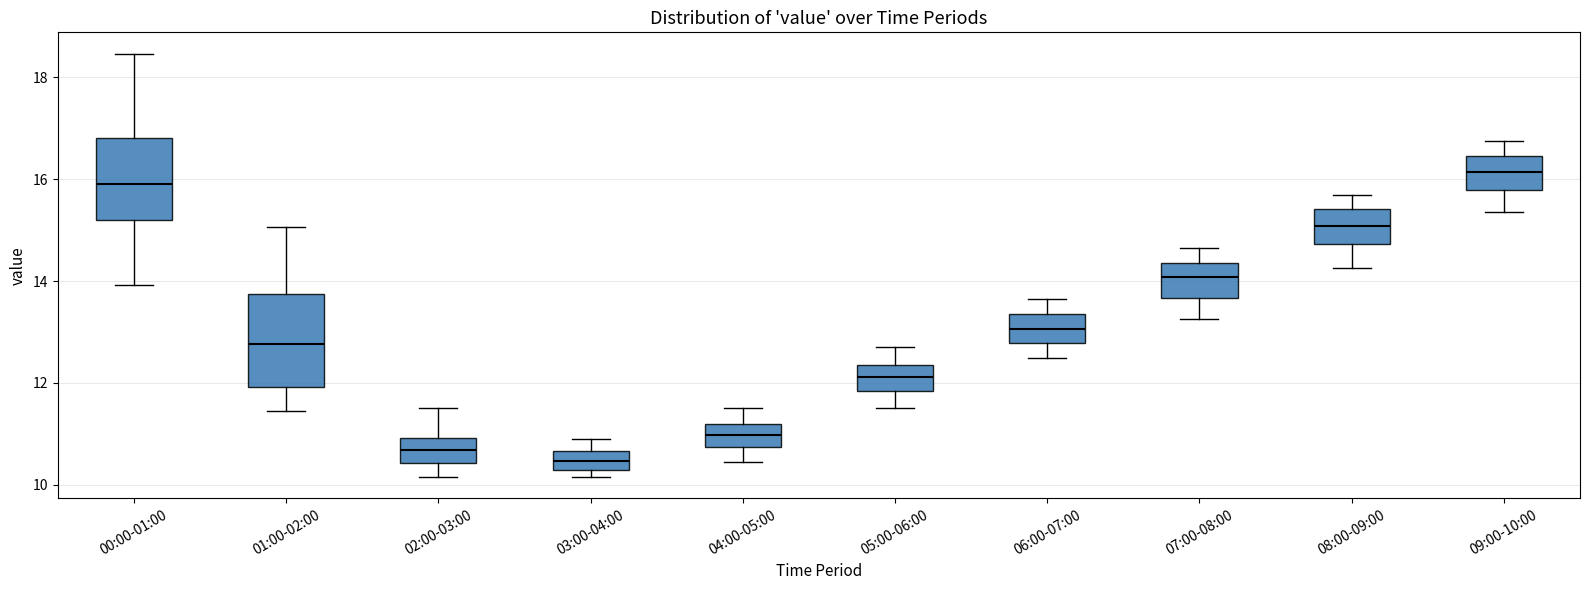

Comparing the boxes themselves (not the whiskers), which one is the tallest?

01:00-02:00